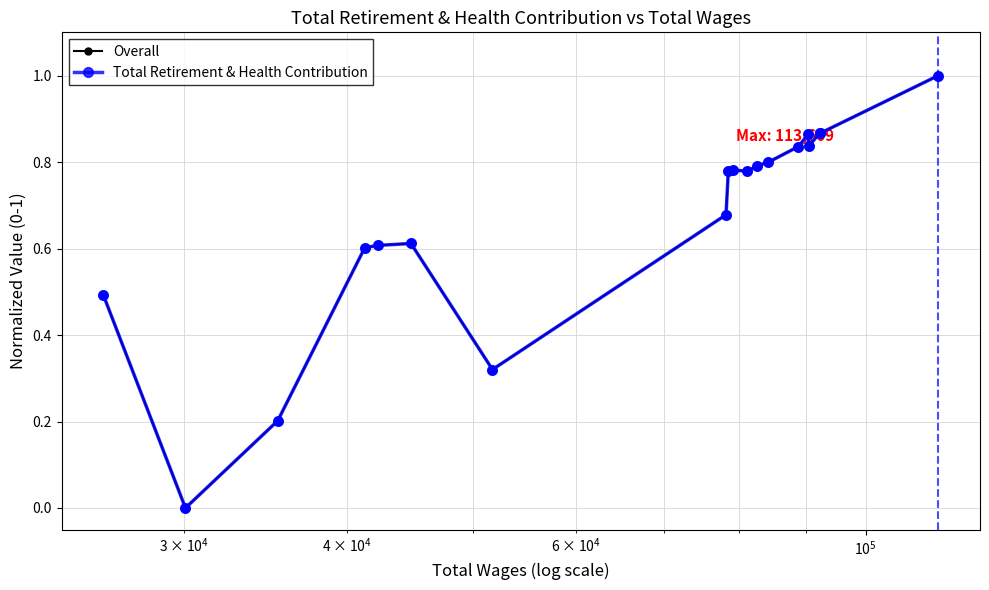

Which series has the largest total across all categories?

Overall